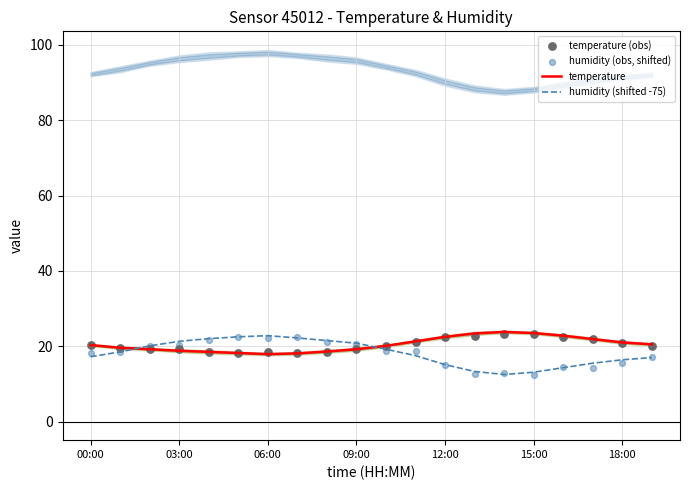

Which series has the largest total across all categories?

temperature